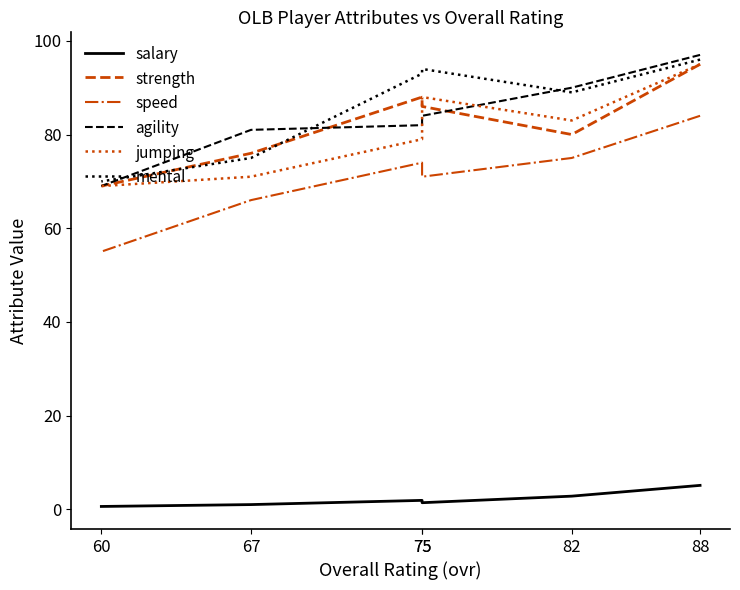

True or false: agility and speed cross at least once.

False